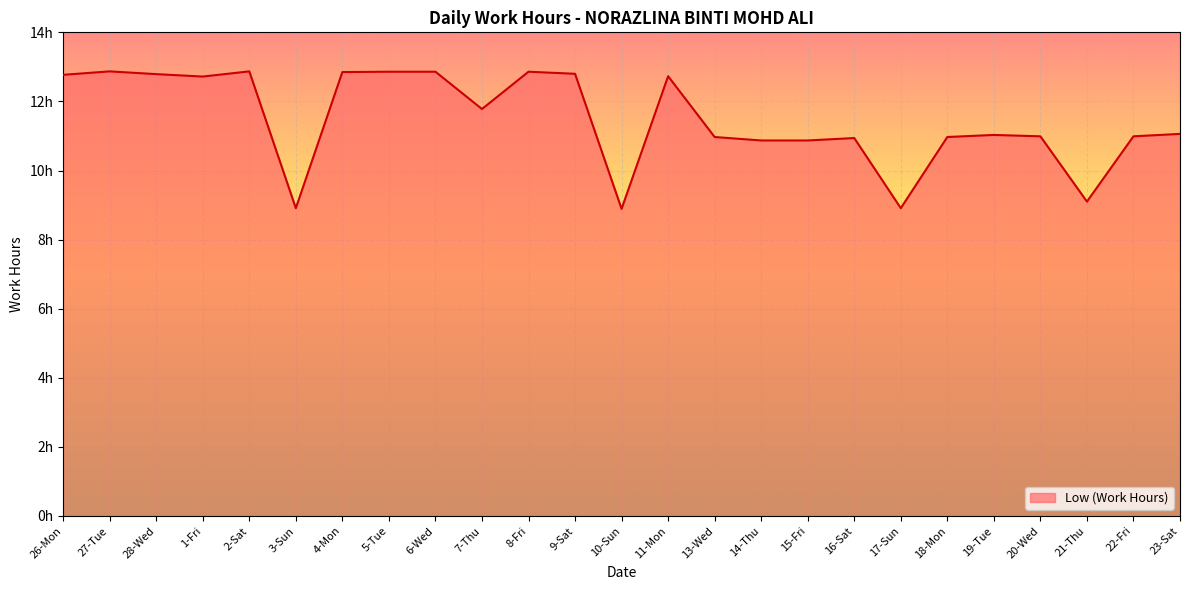

Does the chart have visible grid lines?

Yes